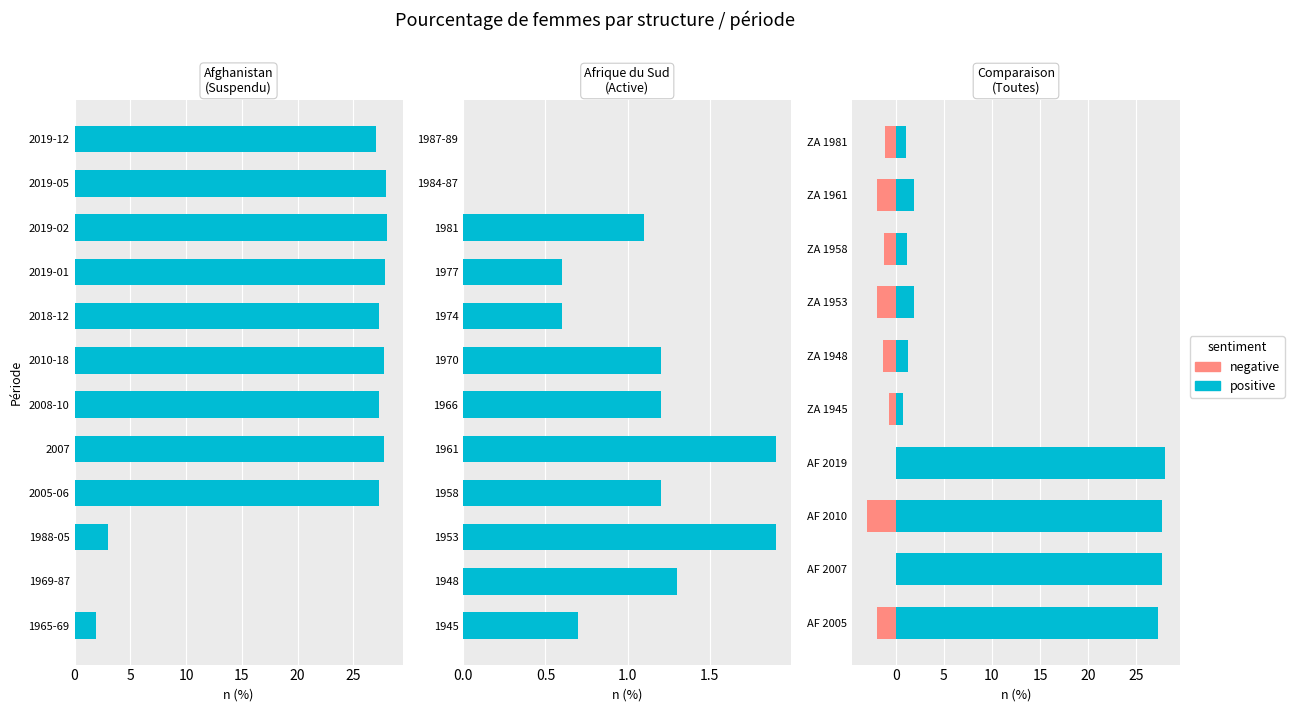

Which has a higher value, ZA 1953 or ZA 1958?

ZA 1953